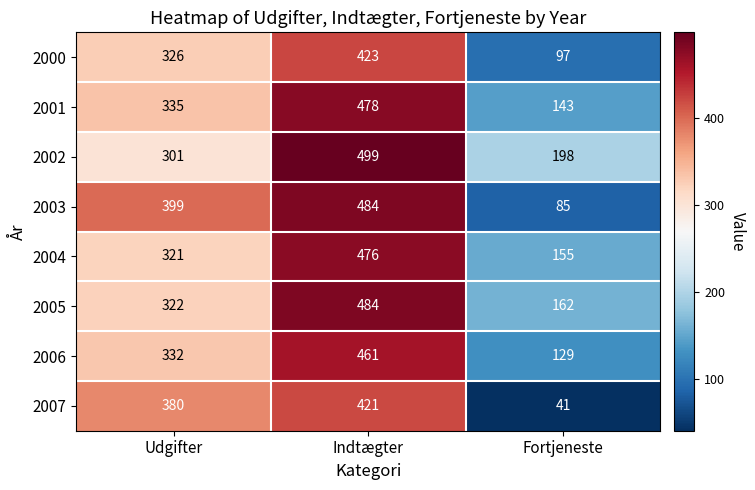

How many data points does each series have?

3